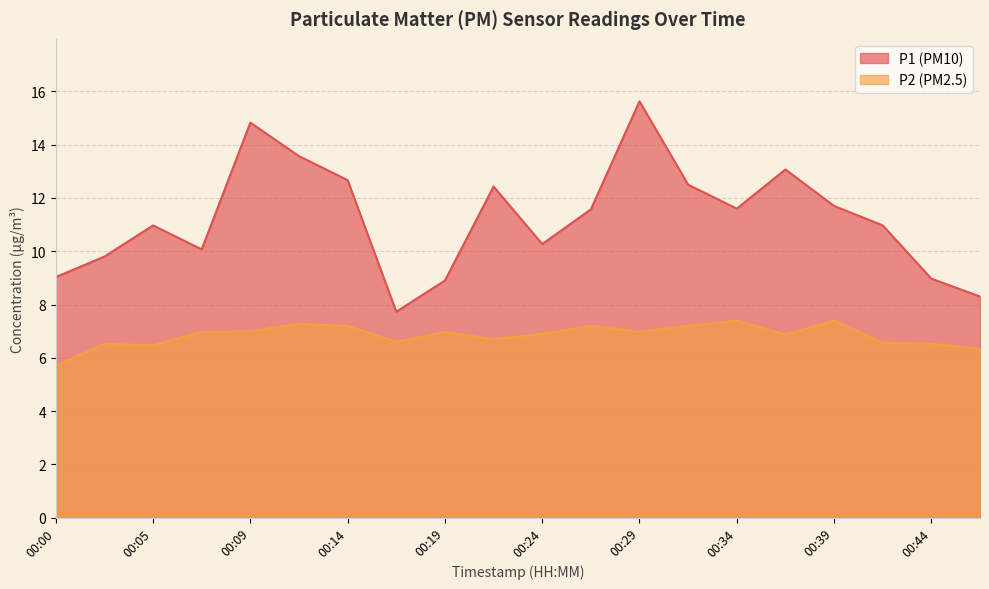

What is the value of the P1 point at the 7th from the left?

12.7